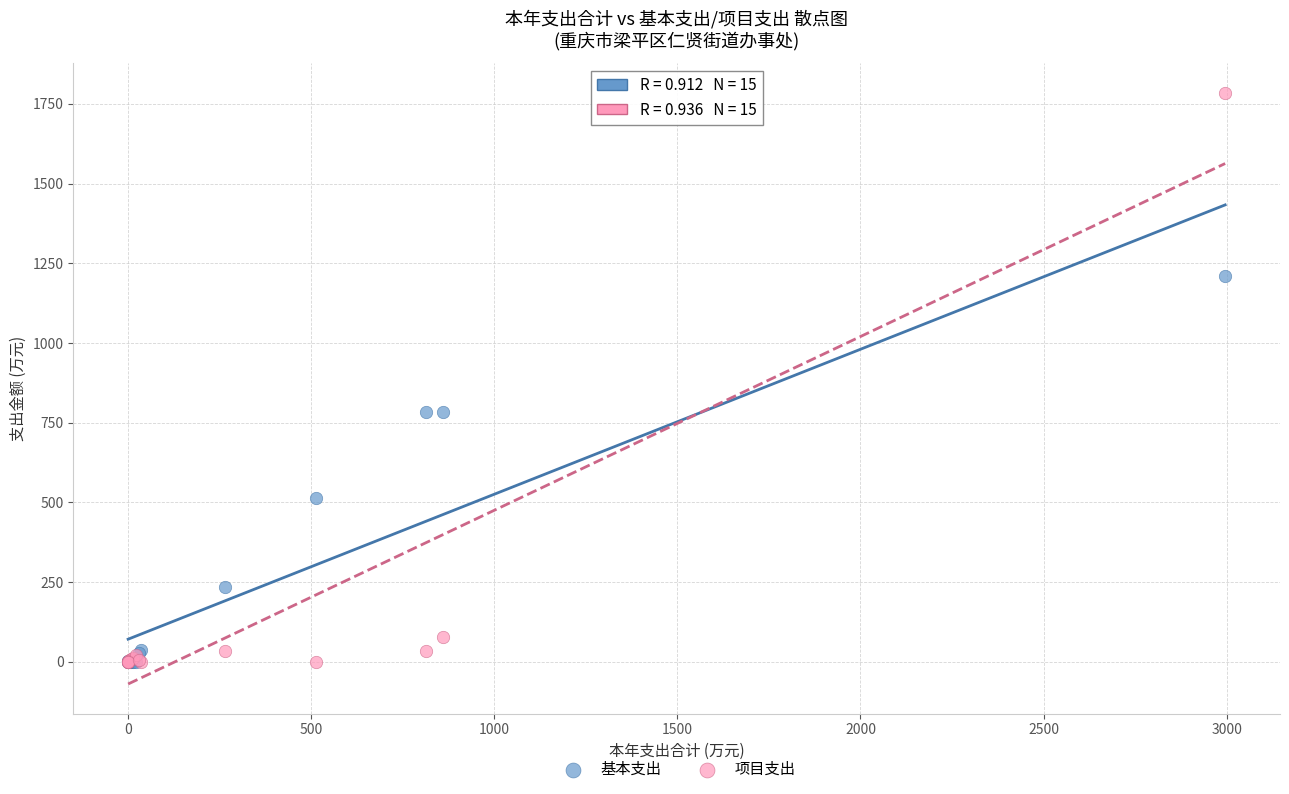

Which series has the largest Y range (max minus min)?

项目支出